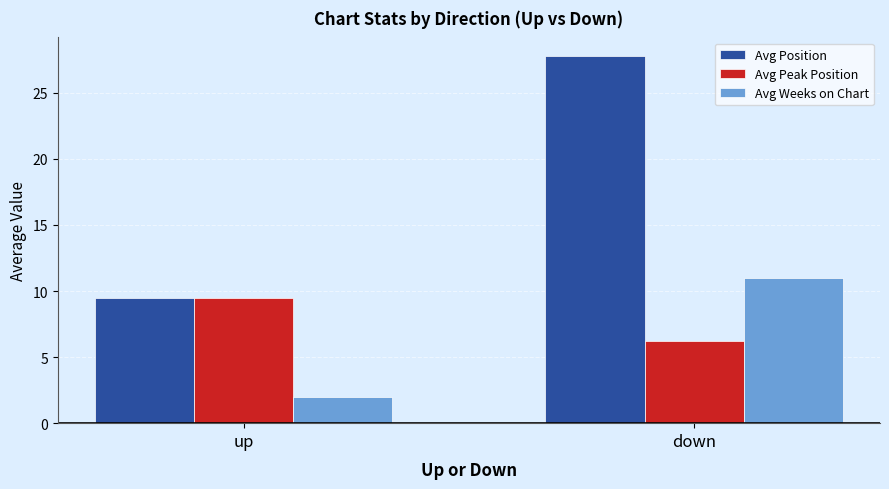

What is the highest value of the Avg Position series?

27.8